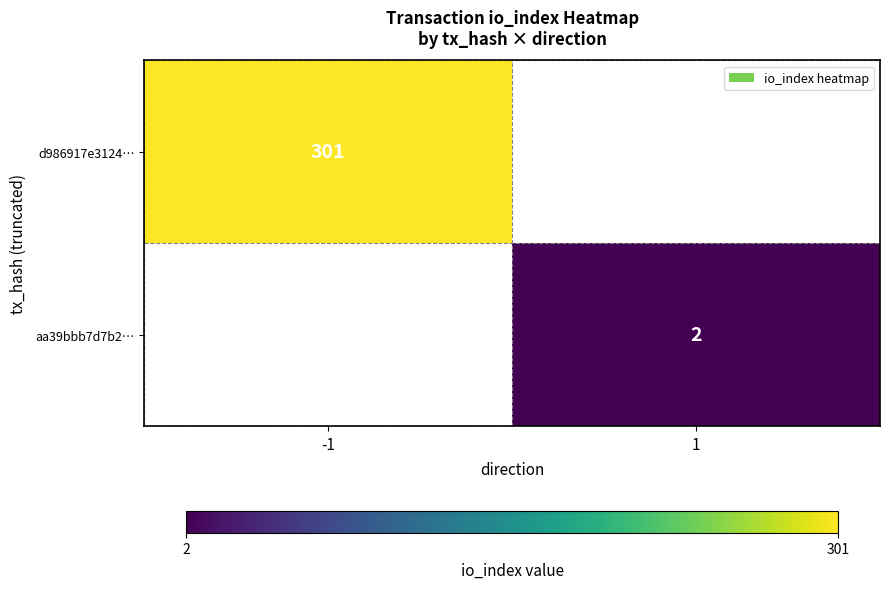

Is it true that aa39bbb7d7b2… equals 0 at 1?

False